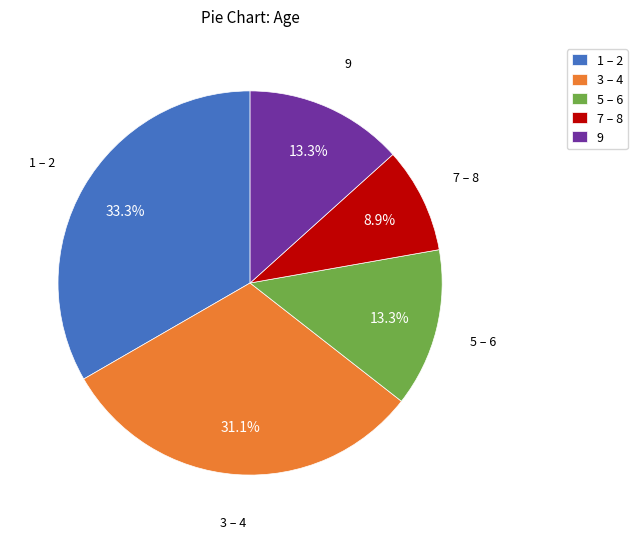

What is the ratio of the value at 9 to the value at 3 – 4?

0.4